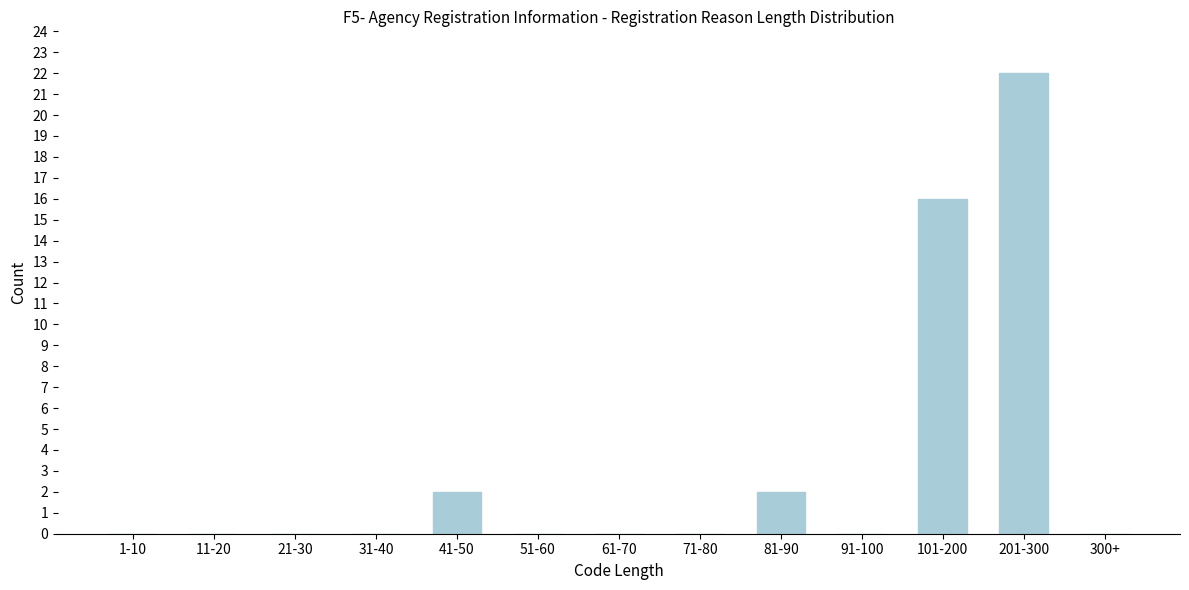

Reading right to left, transcribe all the data shown in this chart.

300+=0	201-300=22	101-200=16	91-100=0	81-90=2	71-80=0	61-70=0	51-60=0	41-50=2	31-40=0	21-30=0	11-20=0	1-10=0